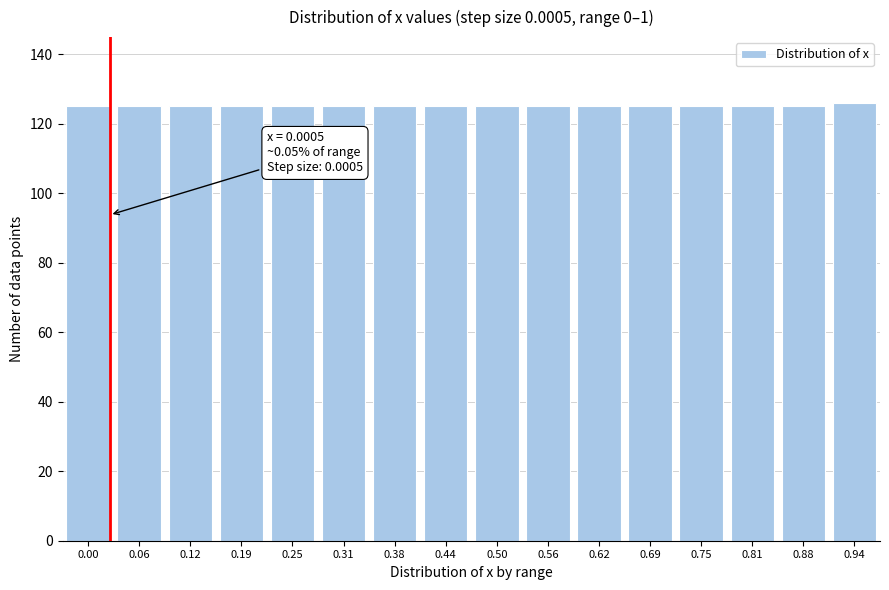

Reading left to right, list all the values displayed in this chart.

0.00=125	0.06=125	0.12=125	0.19=125	0.25=125	0.31=125	0.38=125	0.44=125	0.50=125	0.56=125	0.62=125	0.69=125	0.75=125	0.81=125	0.88=125	0.94=126